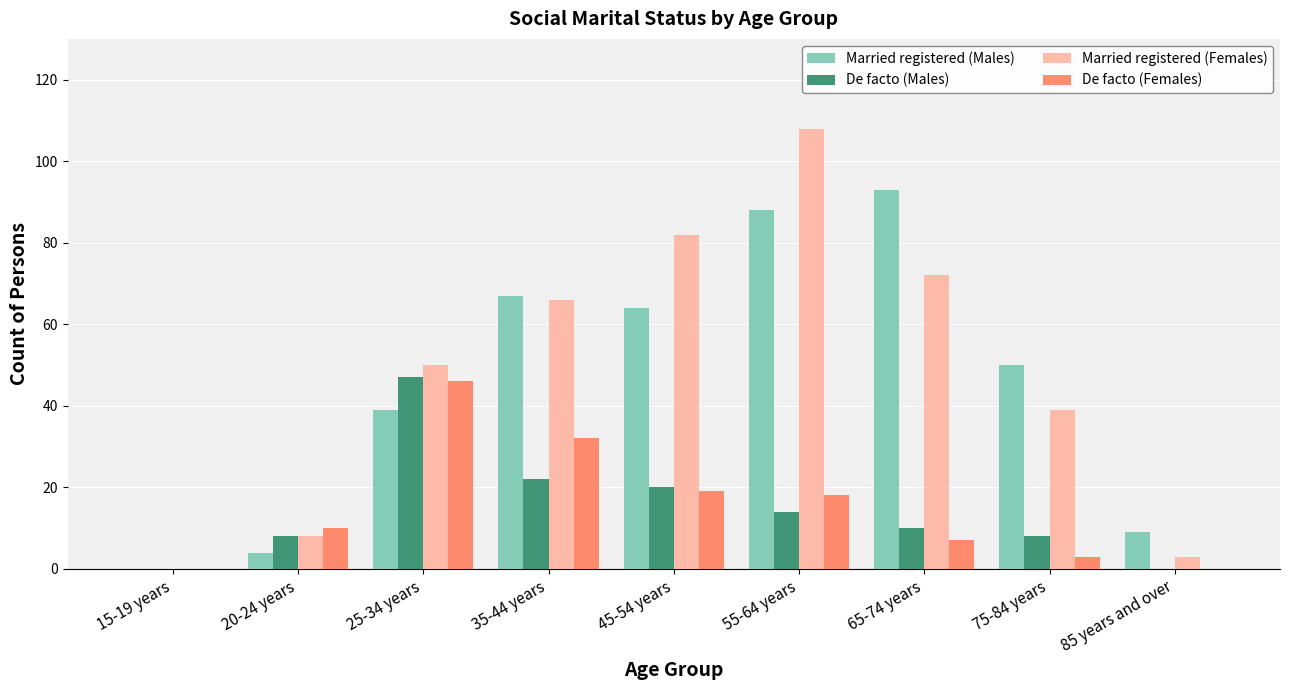

At which category is the sum across all series the highest?

55-64 years